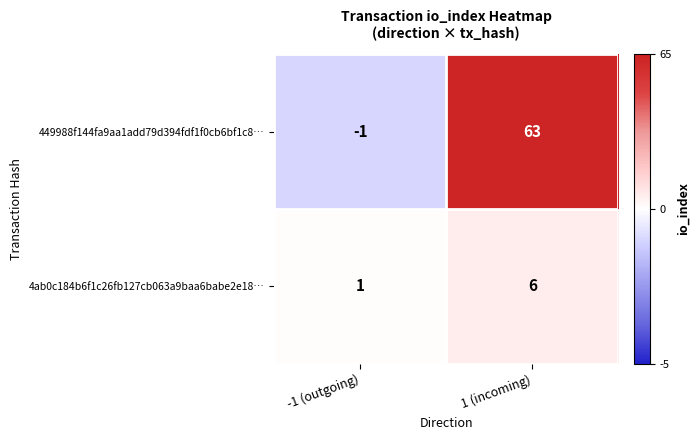

Reading left to right, transcribe all the data shown in this chart.

449988f144fa9aa1add79d394fdf1f0cb6bf1c8…: -1 (outgoing)=-1	1 (incoming)=63
4ab0c184b6f1c26fb127cb063a9baa6babe2e18…: -1 (outgoing)=1	1 (incoming)=6